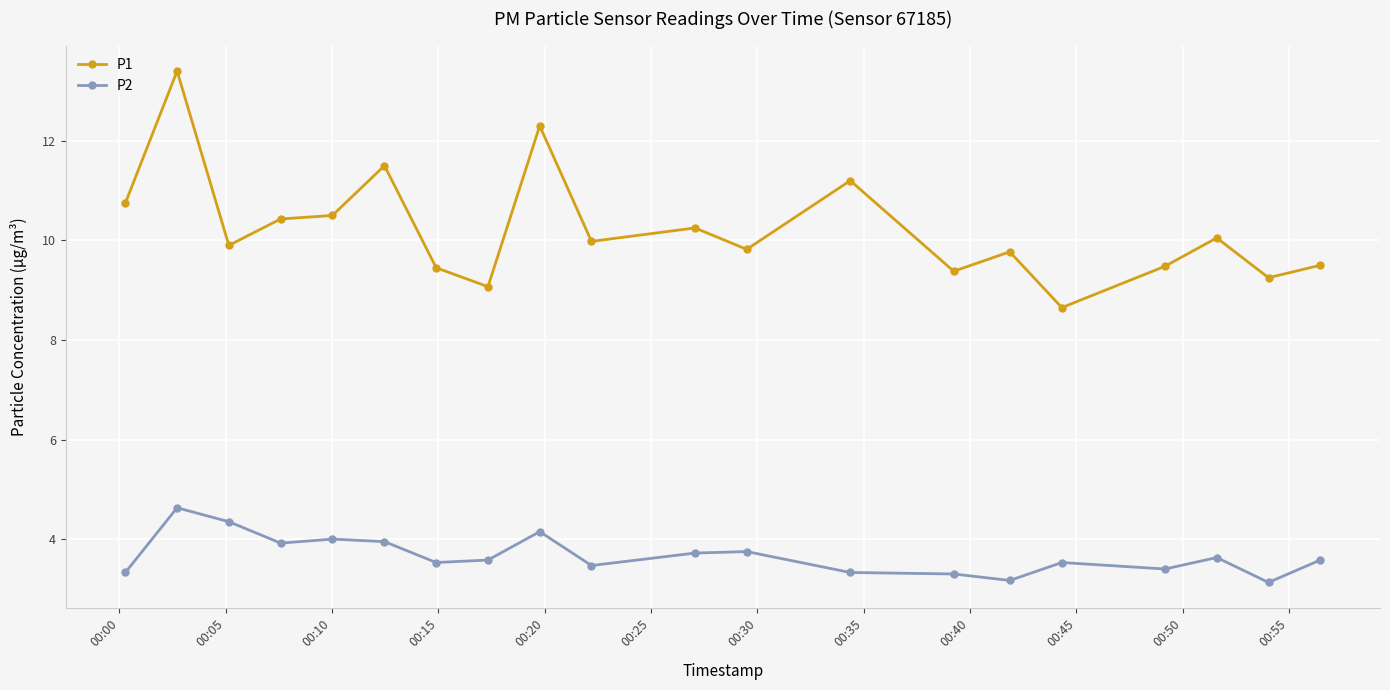

What is the value of the P1 point at the 4th from the left?

10.4